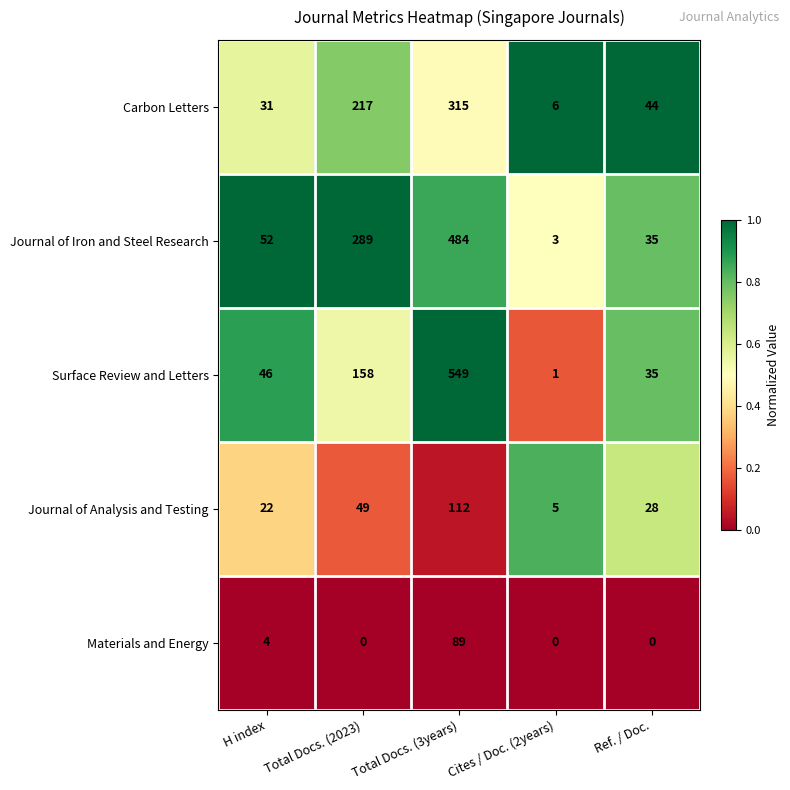

Is it true that Surface Review and Letters equals 169 at Total Docs. (3years)?

False